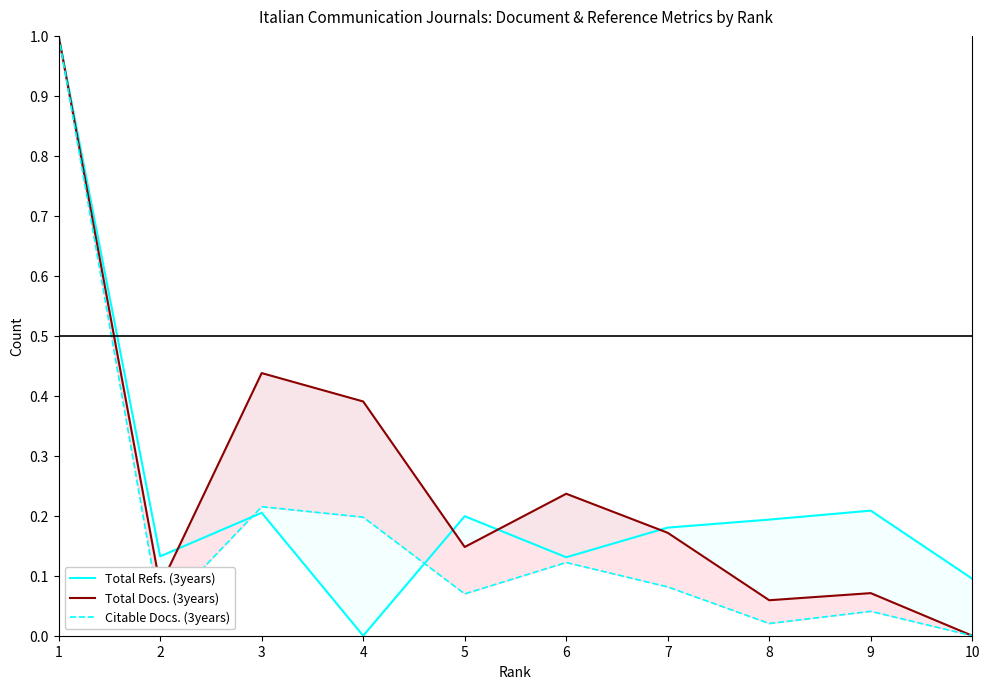

At which label is Total Refs. (3years) closest to 0?

4